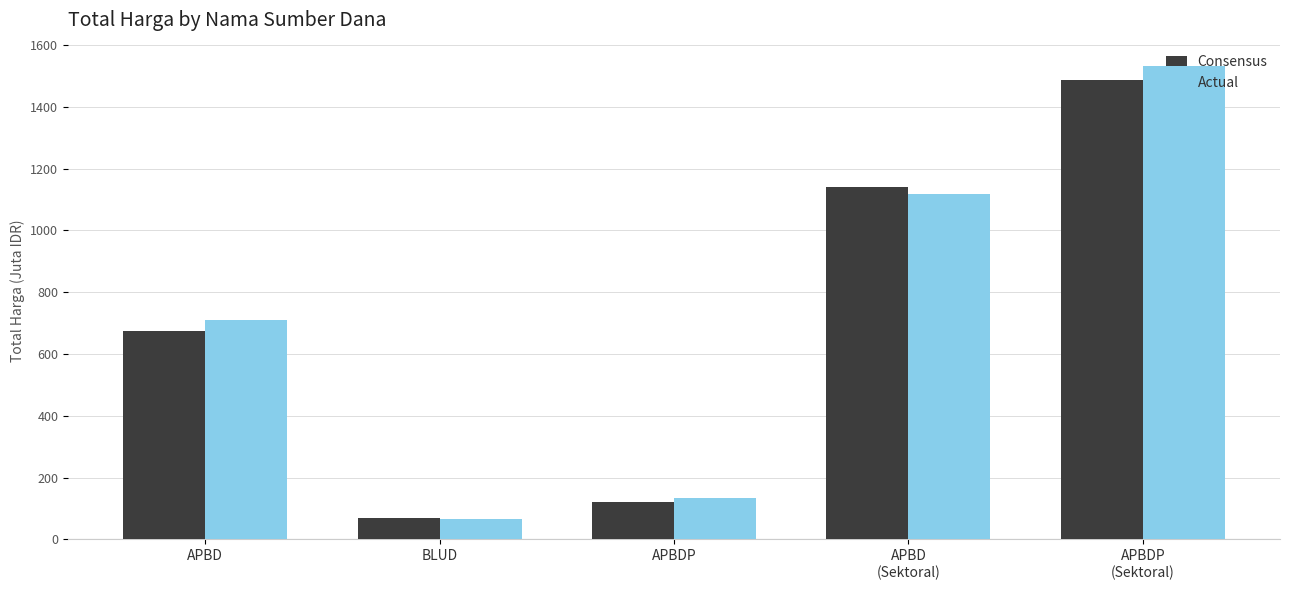

Rank the categories by Actual value from highest to lowest.

APBDP
(Sektoral), APBD
(Sektoral), APBD, APBDP, BLUD